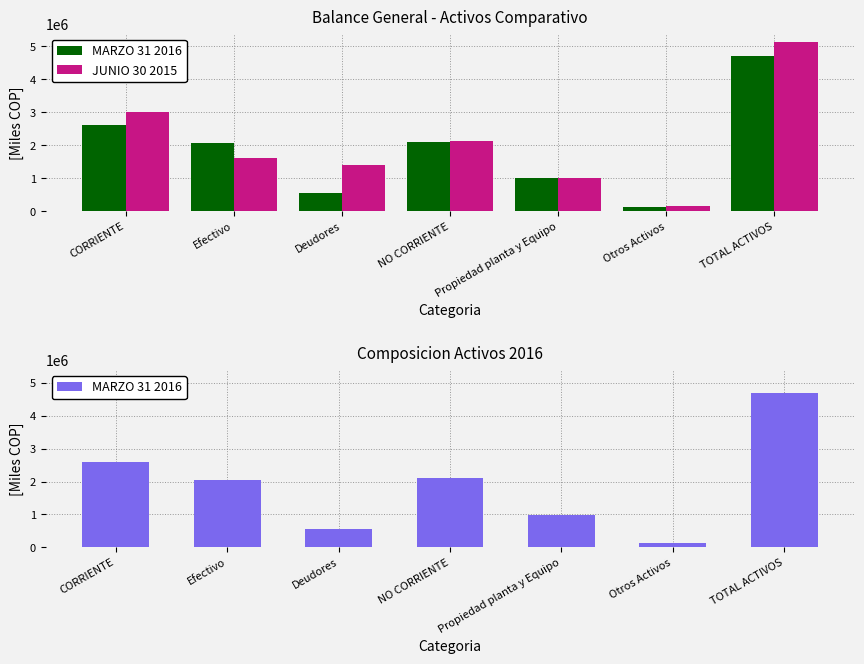

What is the greatest value displayed?

5119598